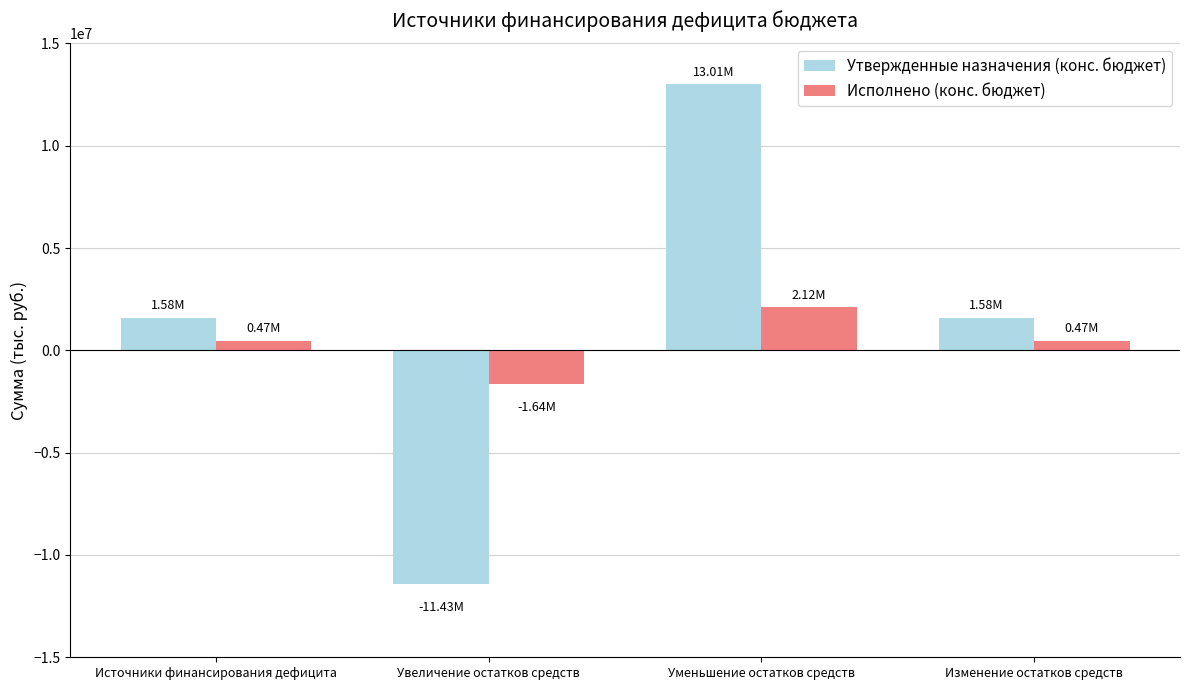

Between Увеличение остатков средств and Уменьшение остатков средств, which series saw the biggest shift?

Утвержденные назначения (конс. бюджет)